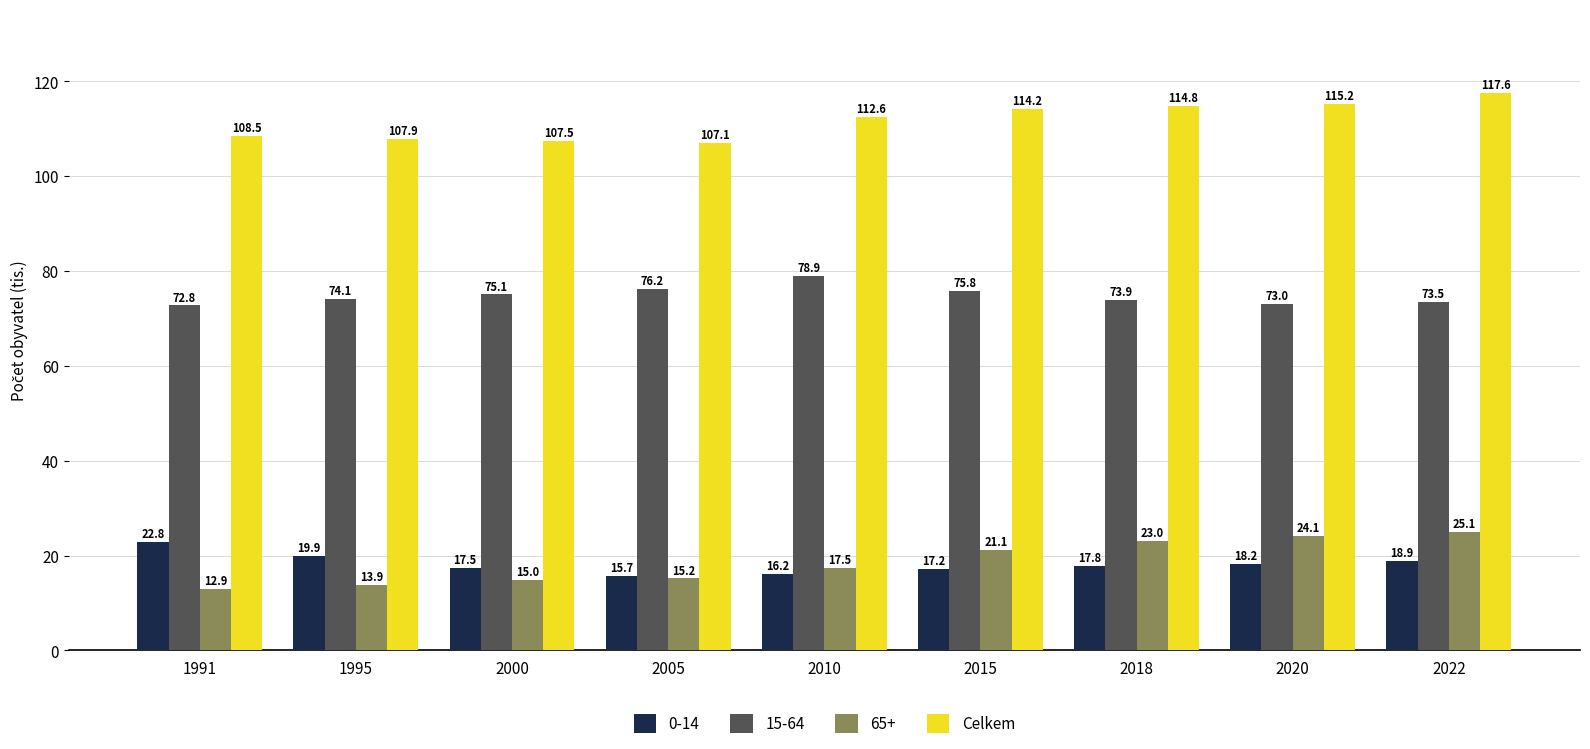

Where is 65+ nearest to the value 19?

2010